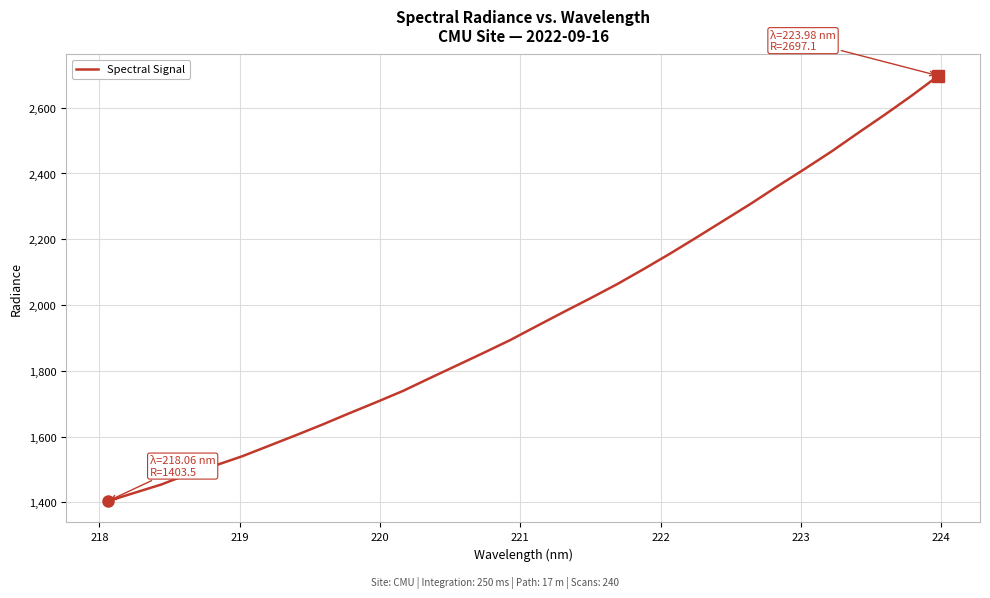

What is the smallest value displayed?

1403.5